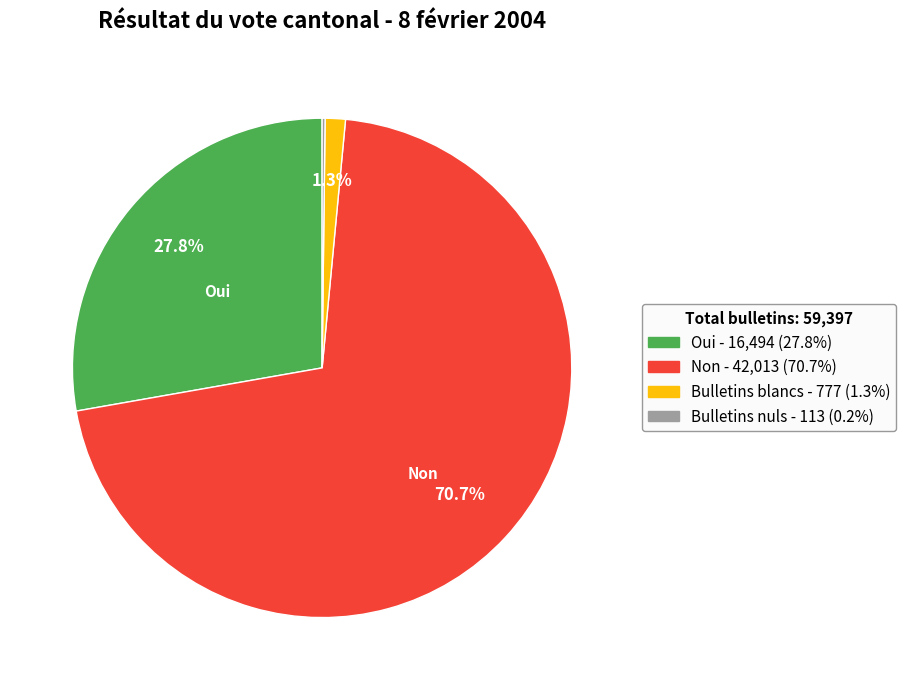

What is the majority slice?

Non